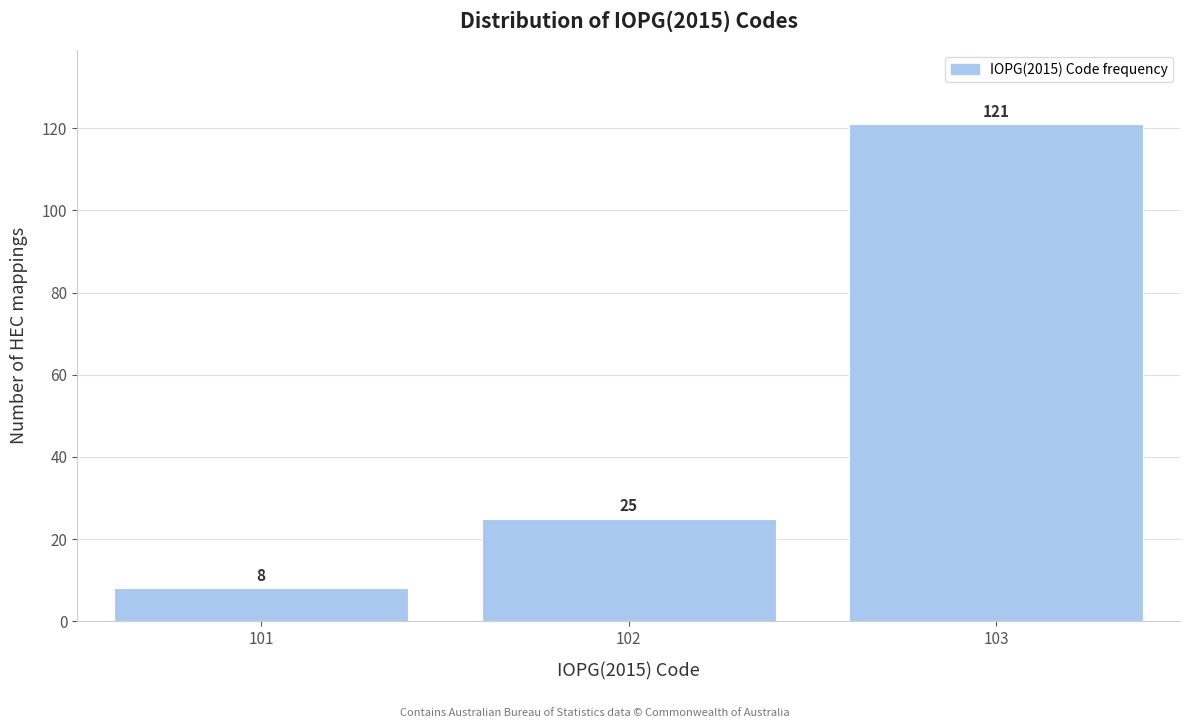

Reading left to right, list every bar in this chart as the range it spans on the x-axis followed by its height.

100.5 to 101.5: 8
101.5 to 102.5: 25
102.5 to 103.5: 121